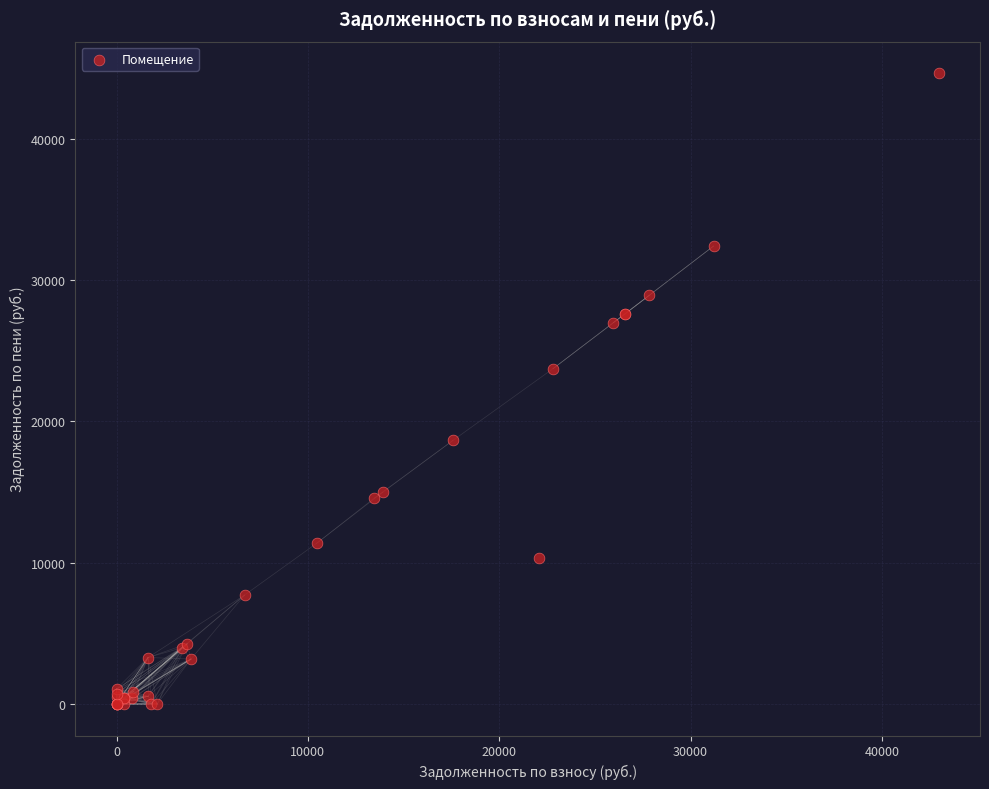

What Y value in the scatter plot is closest to 22313?

23722.1